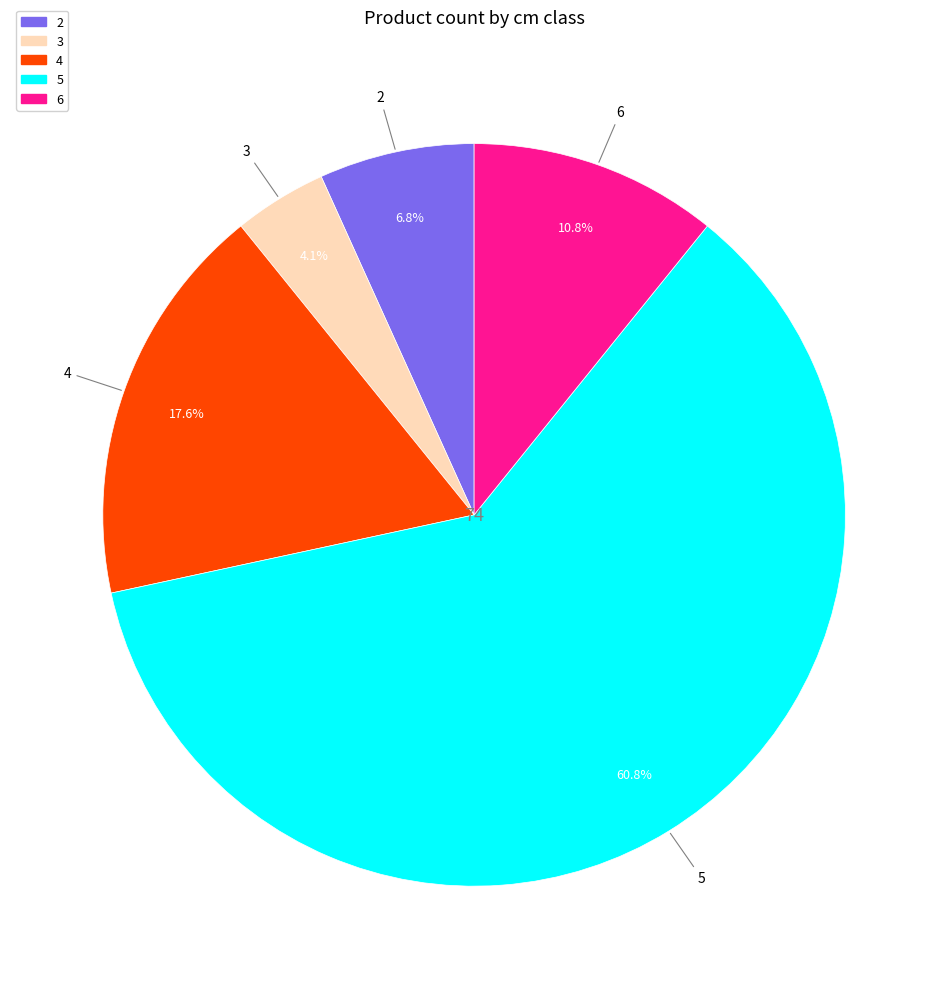

Is there a majority slice in this chart?

Yes